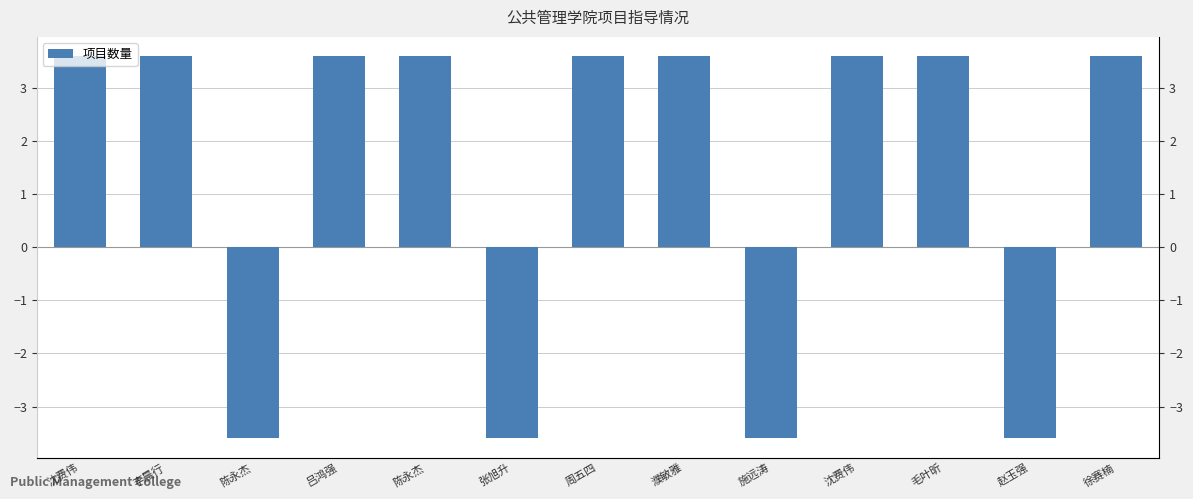

Rank the categories by value from highest to lowest.

沈费伟, 李晨行, 吕鸿强, 陈永杰, 周五四, 濮敏雅, 沈费伟, 毛叶昕, 徐赛楠, 陈永杰, 张旭升, 施远涛, 赵玉强